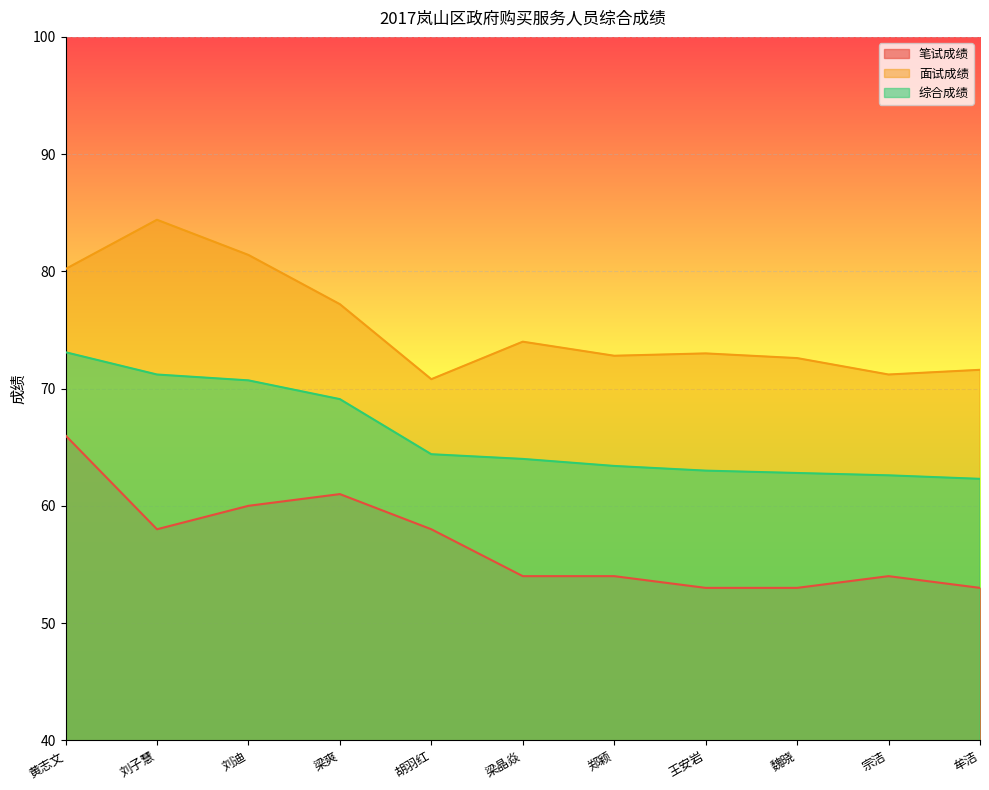

What is the difference between the maximum and second lowest values in the 笔试成绩 series?

13.0